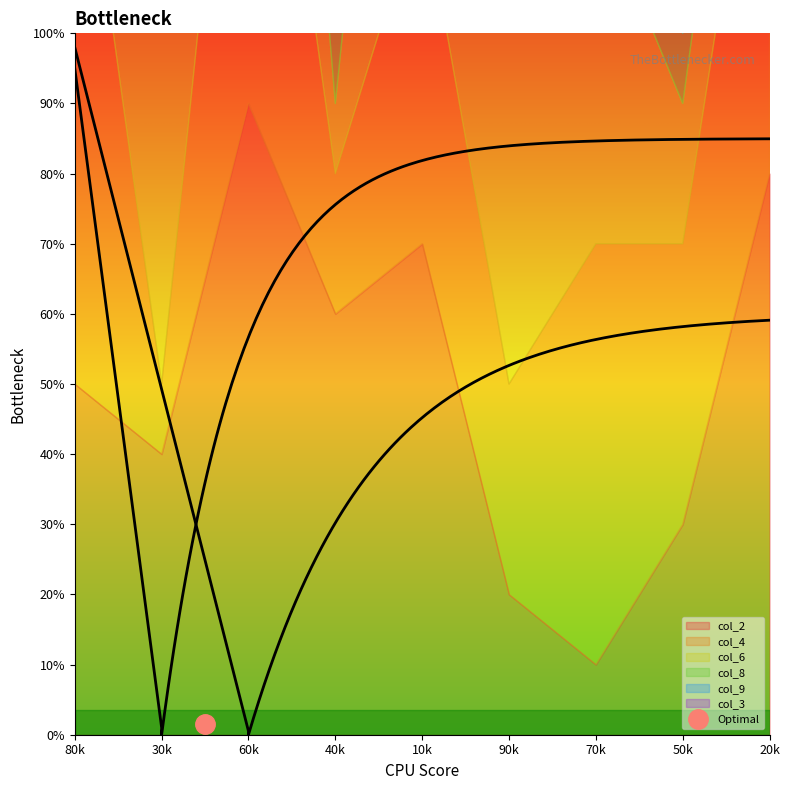

Rank the categories by col_8 value from highest to lowest.

3, 7, 9, 8, 6, 2, 4, 1, 5